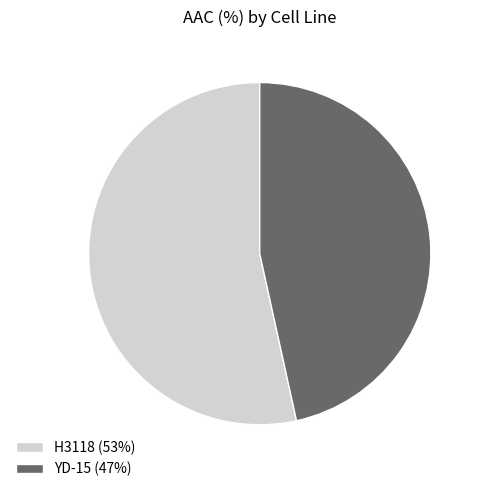

True or false: H3118 accounts for 66% of the total.

False